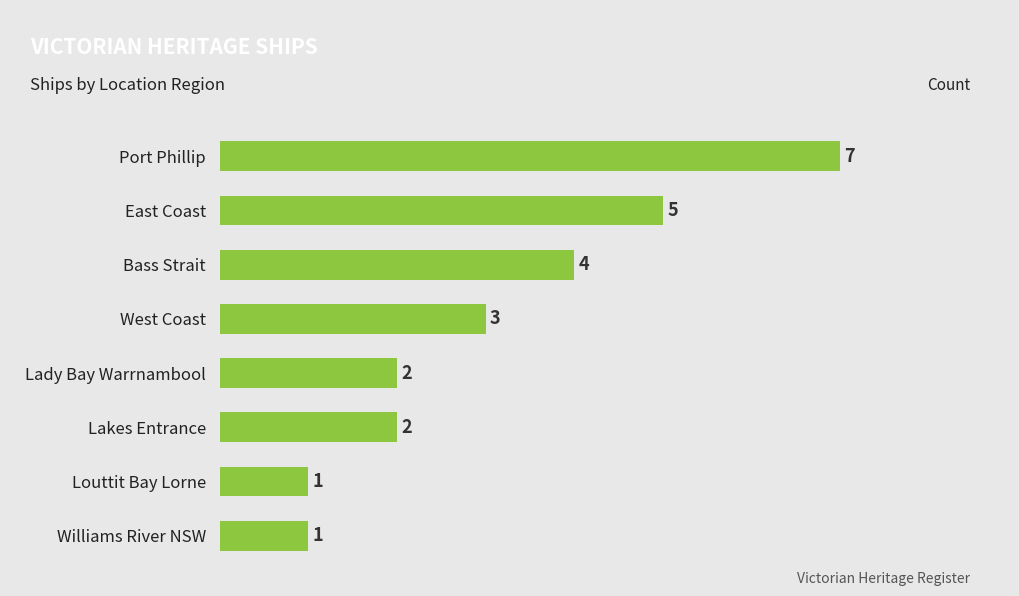

What position from the top is Lady Bay Warrnambool?

5